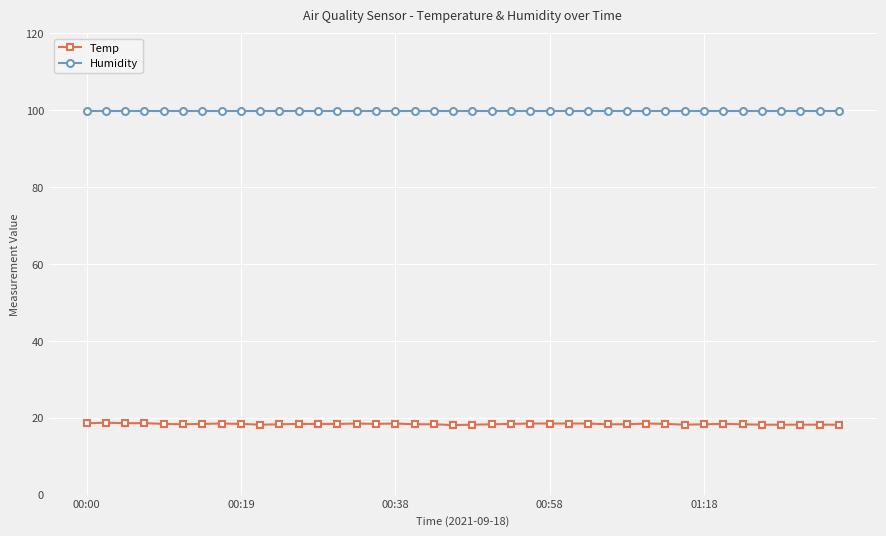

What is the sum of all Humidity values?

3996.0